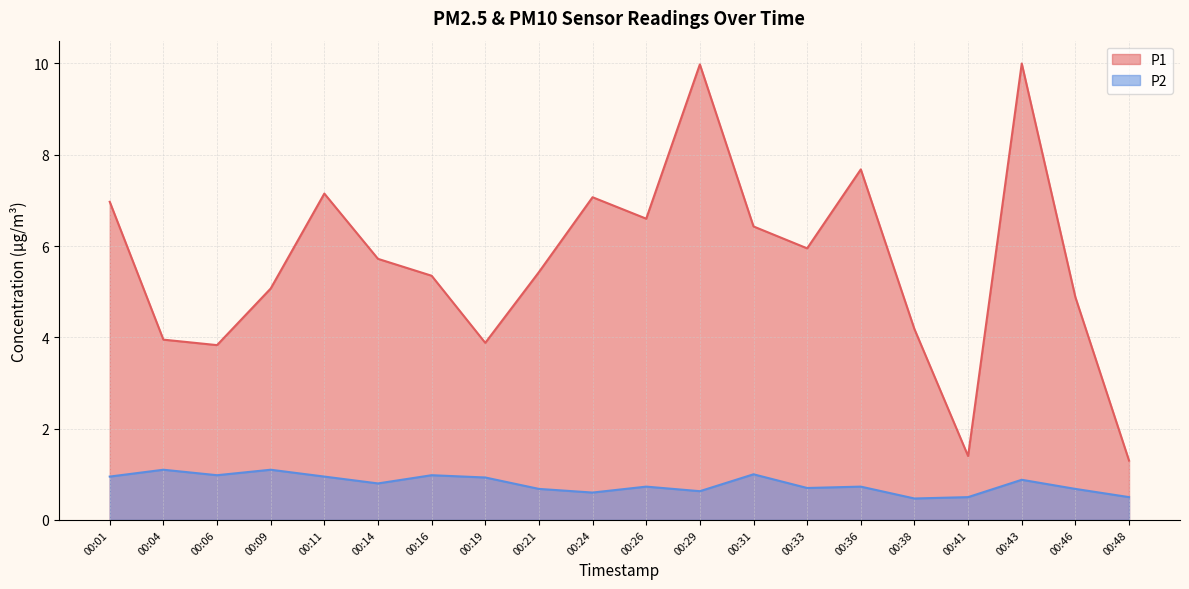

What is the sum of the P1 values at 00:46 and 00:01?

11.8